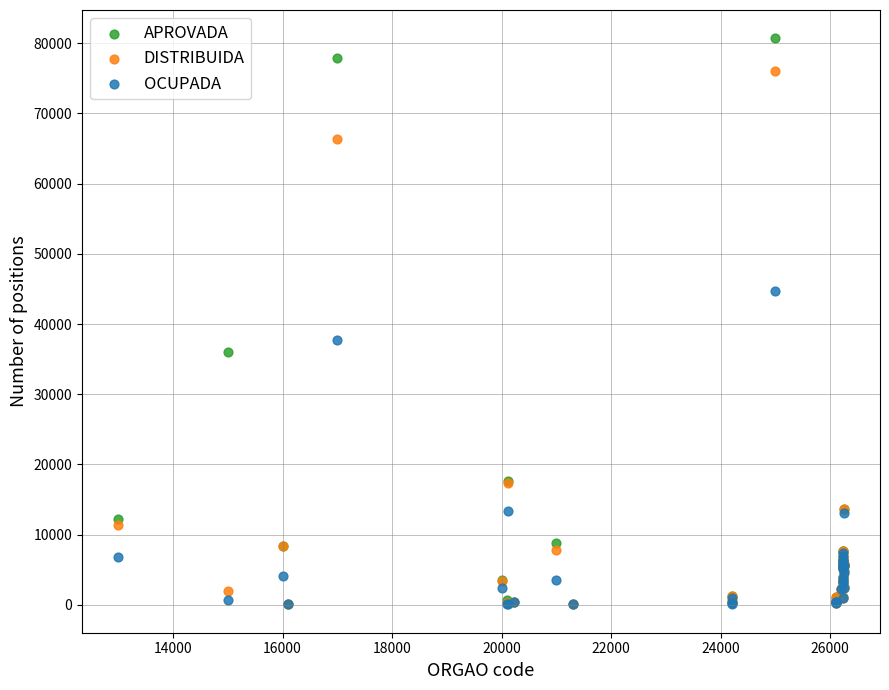

Across all series, what Y value is closest to 40380?

37791